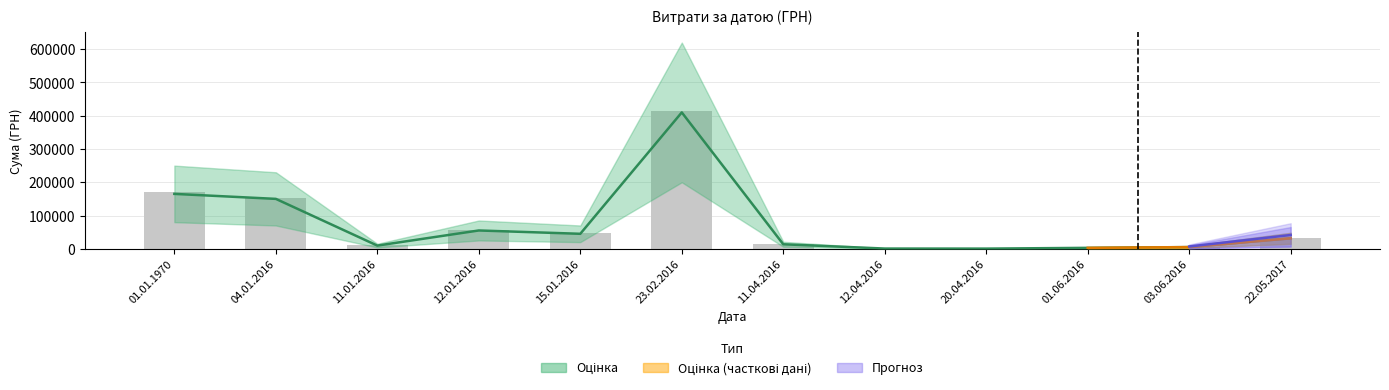

List the labels in order of value, smallest first.

20.04.2016, 12.04.2016, 01.06.2016, 03.06.2016, 11.01.2016, 11.04.2016, 22.05.2017, 15.01.2016, 12.01.2016, 04.01.2016, 01.01.1970, 23.02.2016